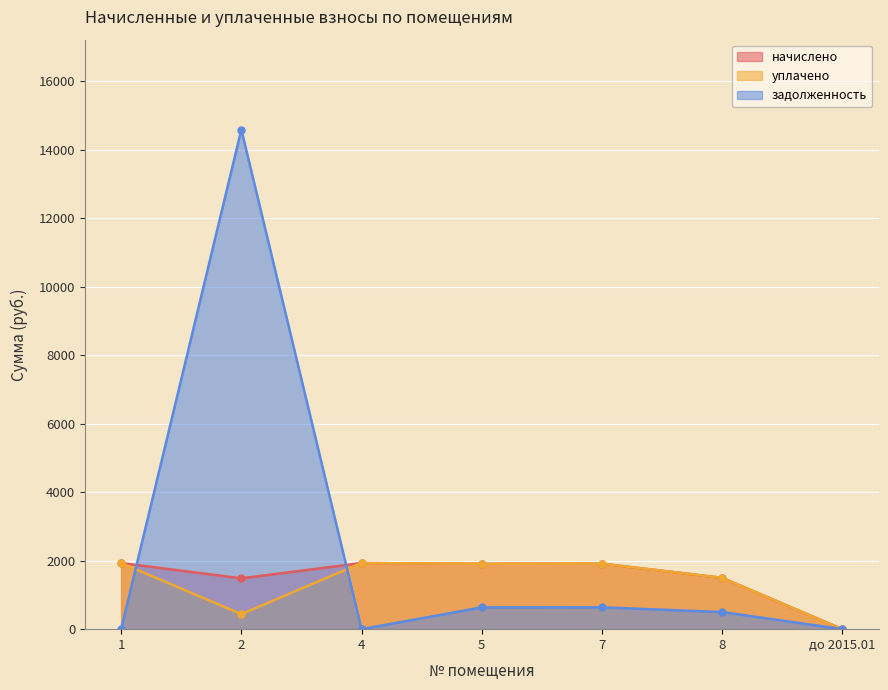

How many categories are shown in the chart?

7